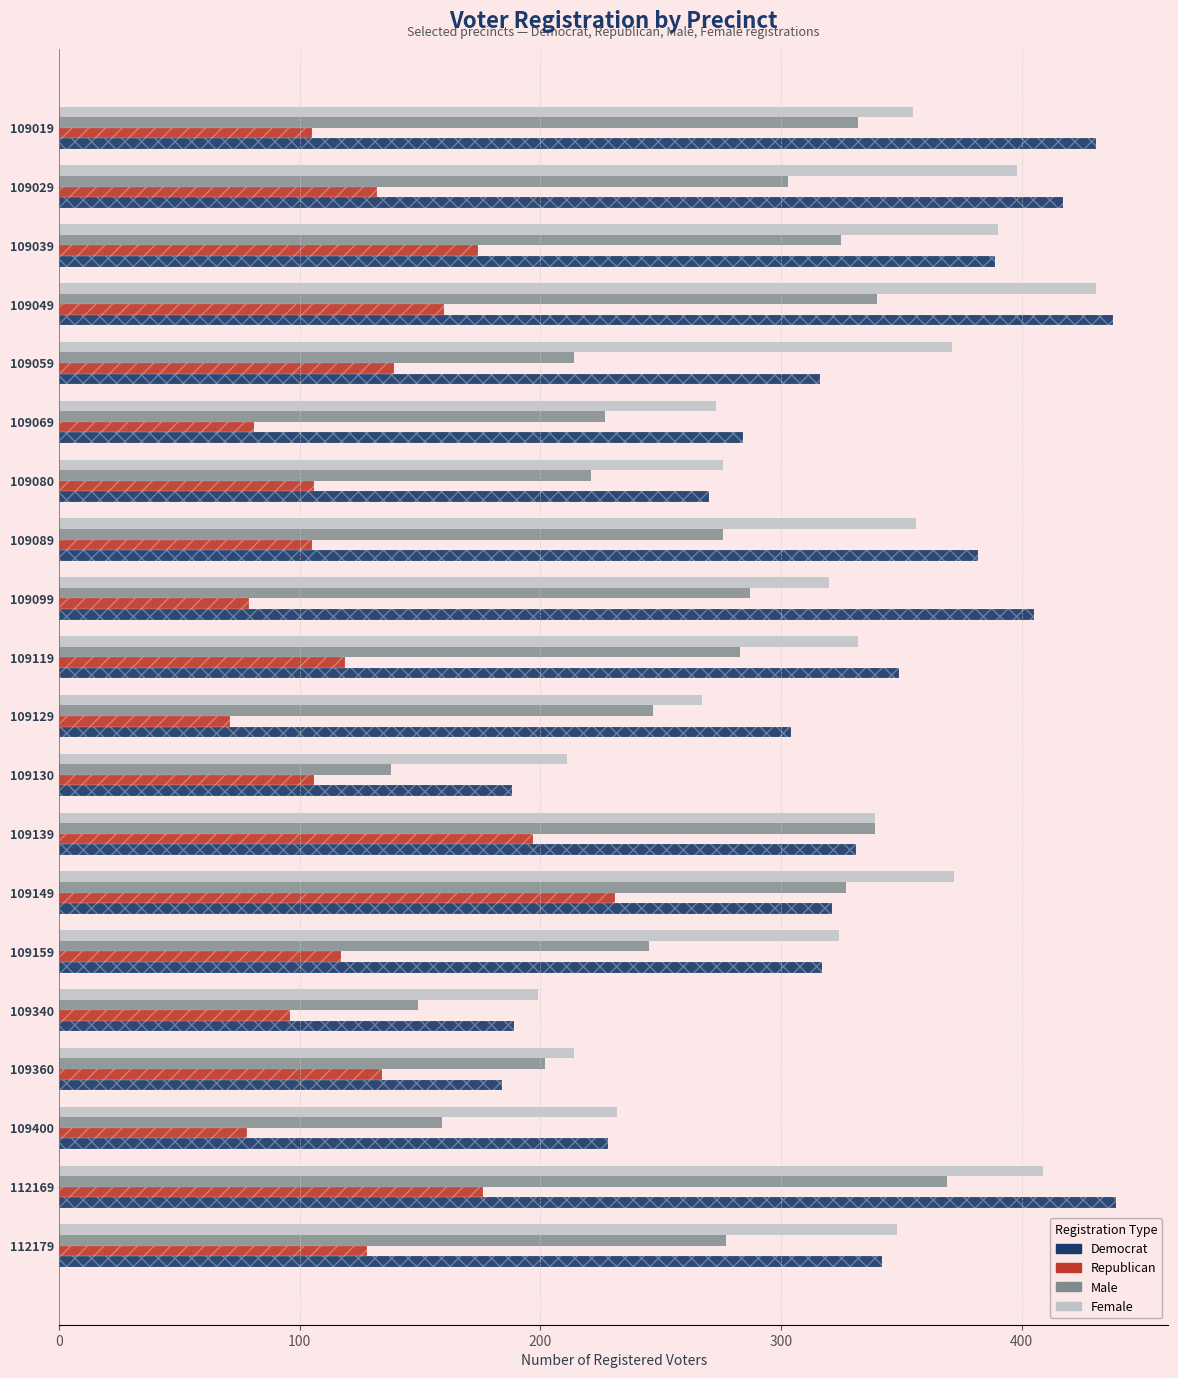

The Male series shows 247 at 109129. True or false?

True